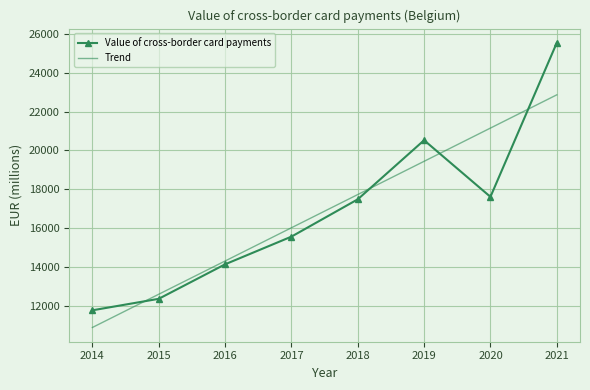

True or false: Value of cross-border card payments and Trend cross at least once.

True